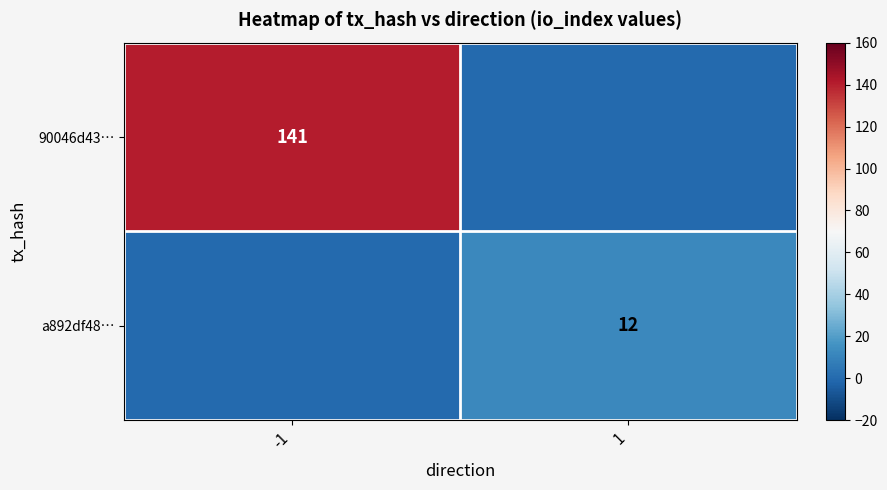

The 90046d43… series shows 141 at -1. True or false?

True